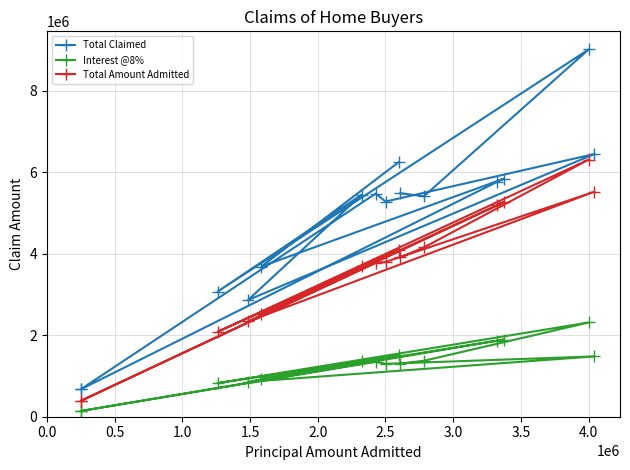

Which series has the largest total across all categories?

Total Claimed